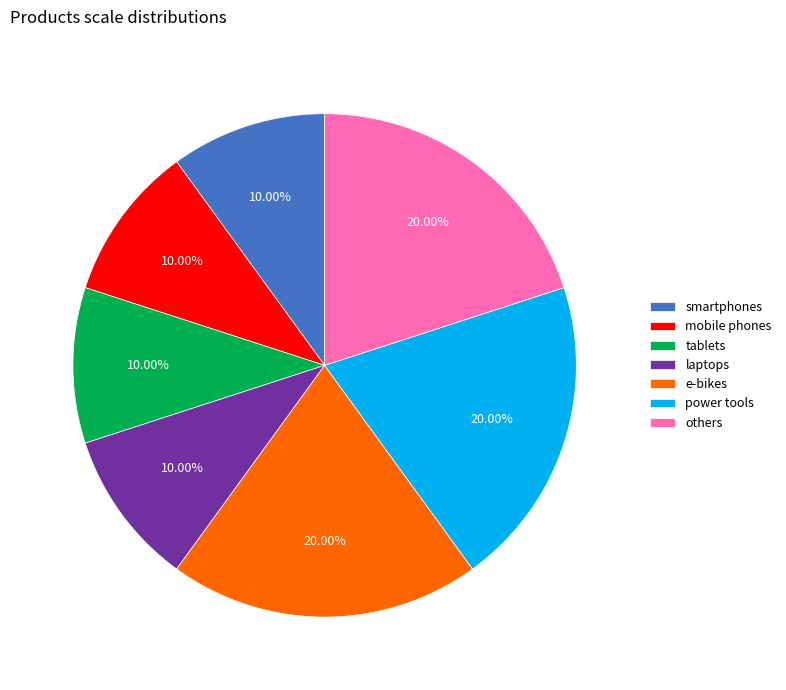

Is there any slice that represents more than half of the pie?

No